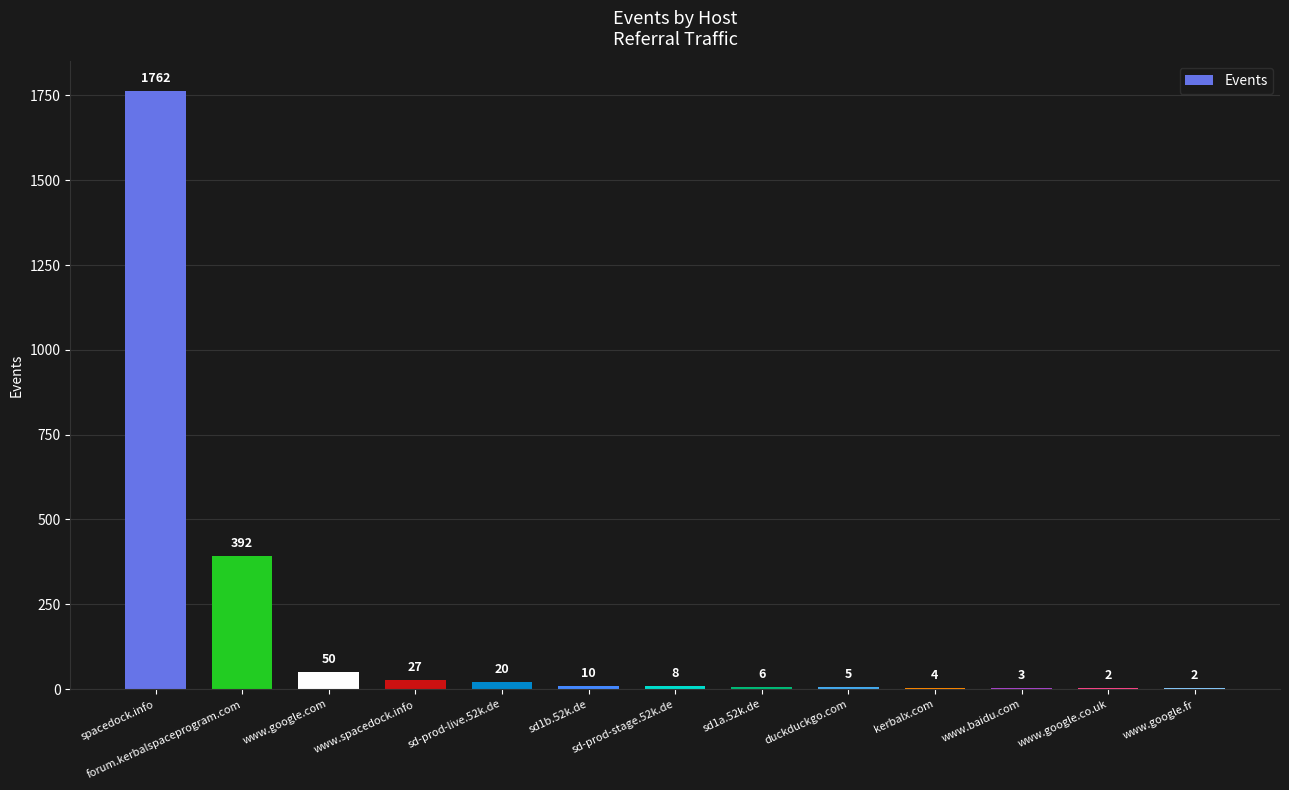

Between kerbalx.com and sd1a.52k.de, which is larger?

sd1a.52k.de